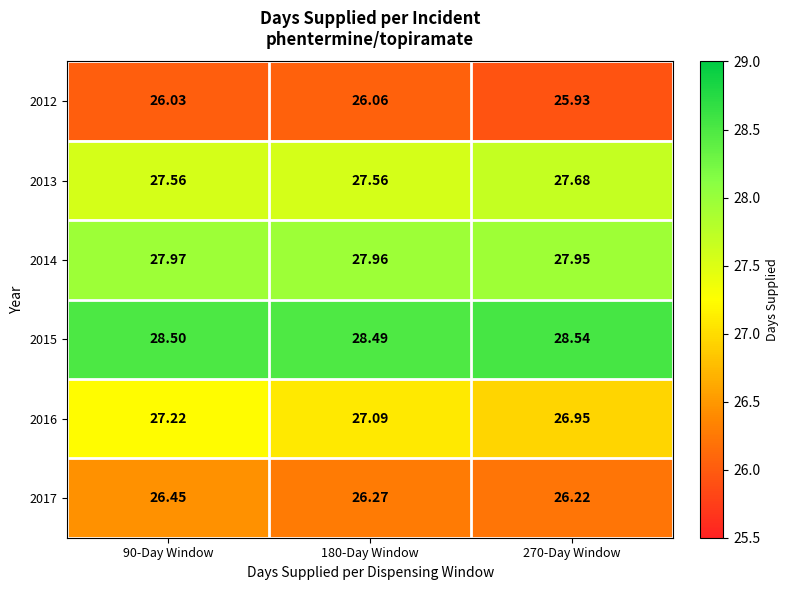

Is the value of 2013 at 180-Day Window greater than the value of 2017 at 180-Day Window?

Yes